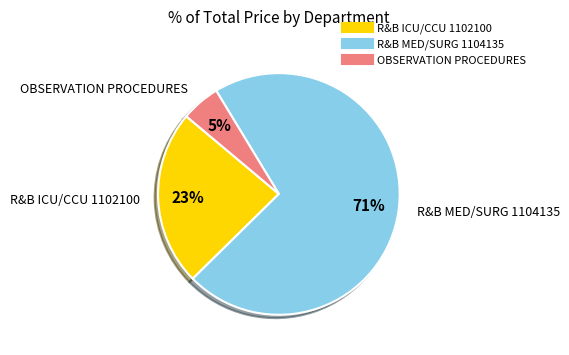

How many slices are in this pie chart?

3